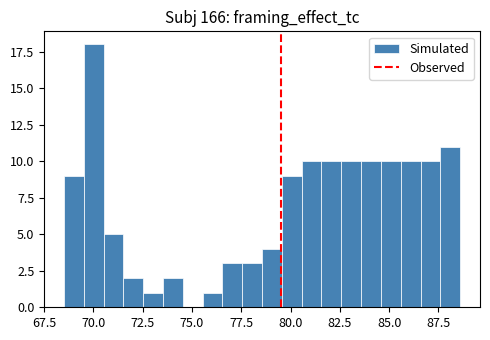

Around what value on the x-axis is the tallest bar? Give the approximate position of its centre, as read against the axis.

70.0